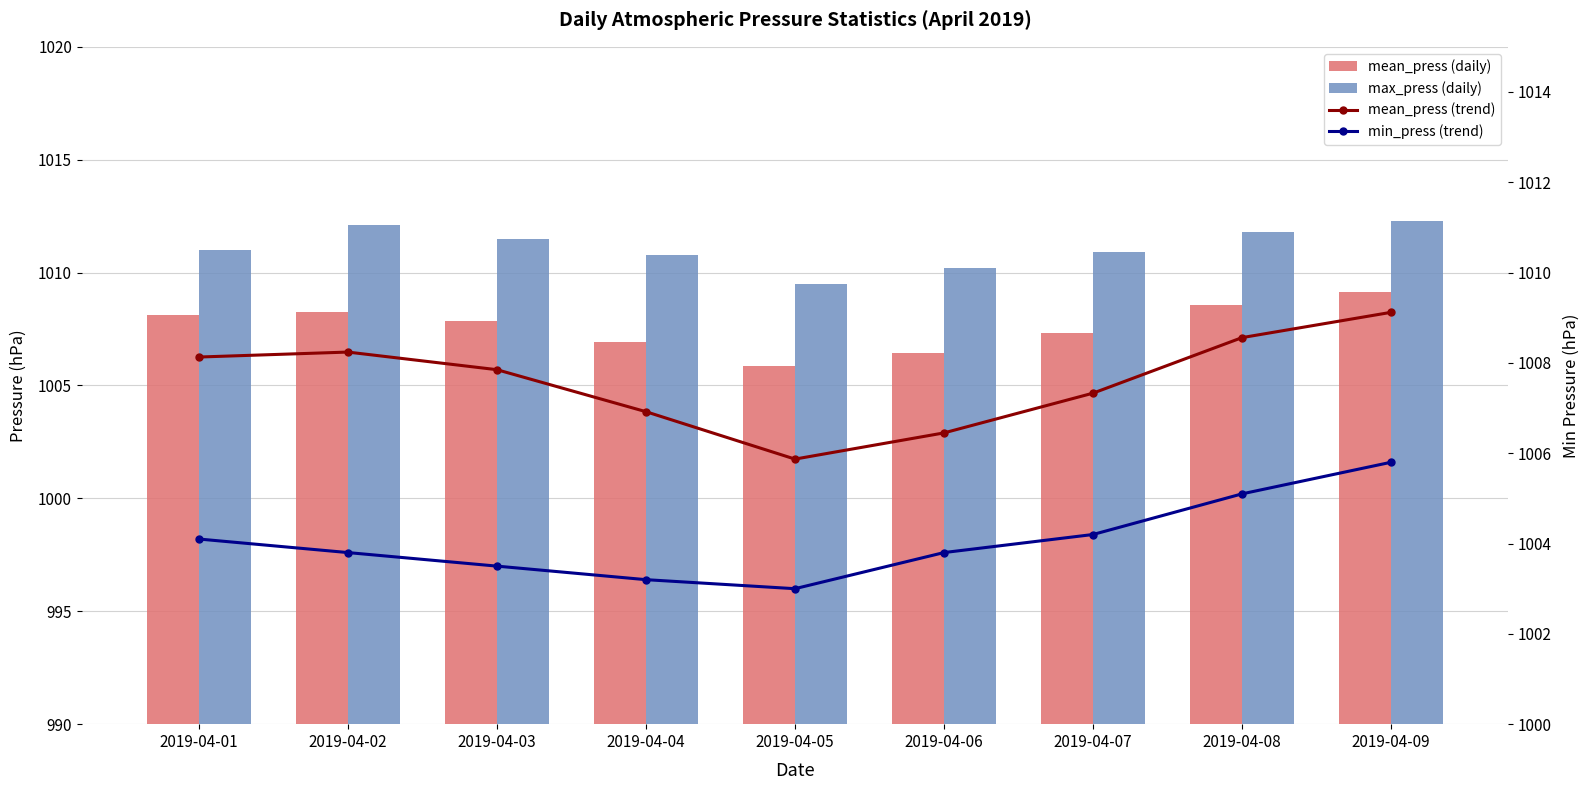

Reading left to right, extract all data points from this chart.

mean_press (daily): 2019-04-01=1008.1	2019-04-02=1008.2	2019-04-03=1007.9	2019-04-04=1006.9	2019-04-05=1005.9	2019-04-06=1006.5	2019-04-07=1007.3	2019-04-08=1008.6	2019-04-09=1009.1
max_press (daily): 2019-04-01=1011.0	2019-04-02=1012.1	2019-04-03=1011.5	2019-04-04=1010.8	2019-04-05=1009.5	2019-04-06=1010.2	2019-04-07=1010.9	2019-04-08=1011.8	2019-04-09=1012.3
mean_press (trend): 2019-04-01=1008.1	2019-04-02=1008.2	2019-04-03=1007.9	2019-04-04=1006.9	2019-04-05=1005.9	2019-04-06=1006.5	2019-04-07=1007.3	2019-04-08=1008.6	2019-04-09=1009.1
min_press (trend): 2019-04-01=1004.1	2019-04-02=1003.8	2019-04-03=1003.5	2019-04-04=1003.2	2019-04-05=1003.0	2019-04-06=1003.8	2019-04-07=1004.2	2019-04-08=1005.1	2019-04-09=1005.8